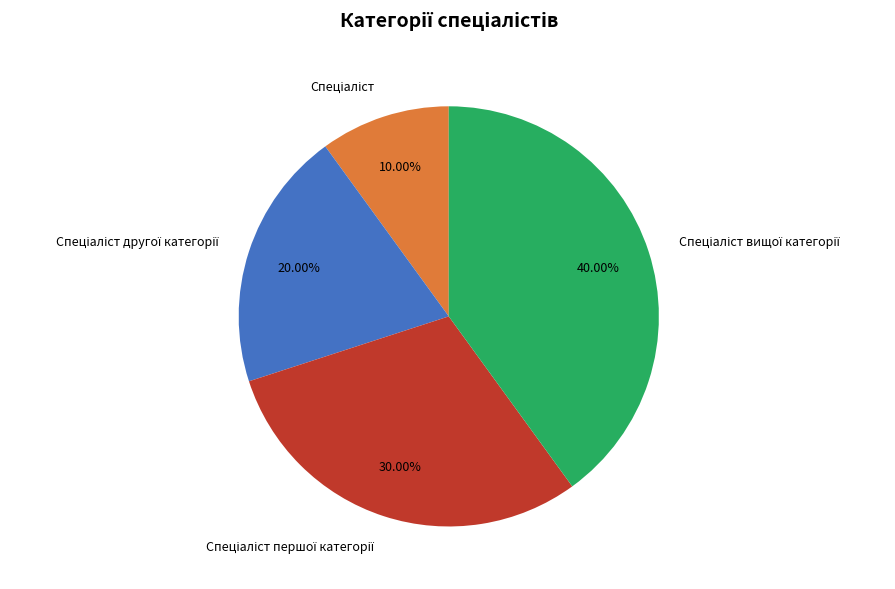

Is there any slice that represents more than half of the pie?

No